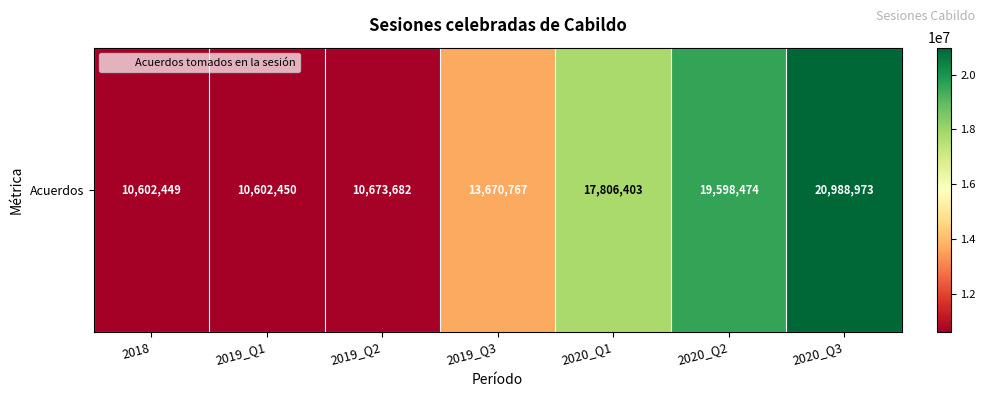

What is the maximum value shown in the chart?

20988973